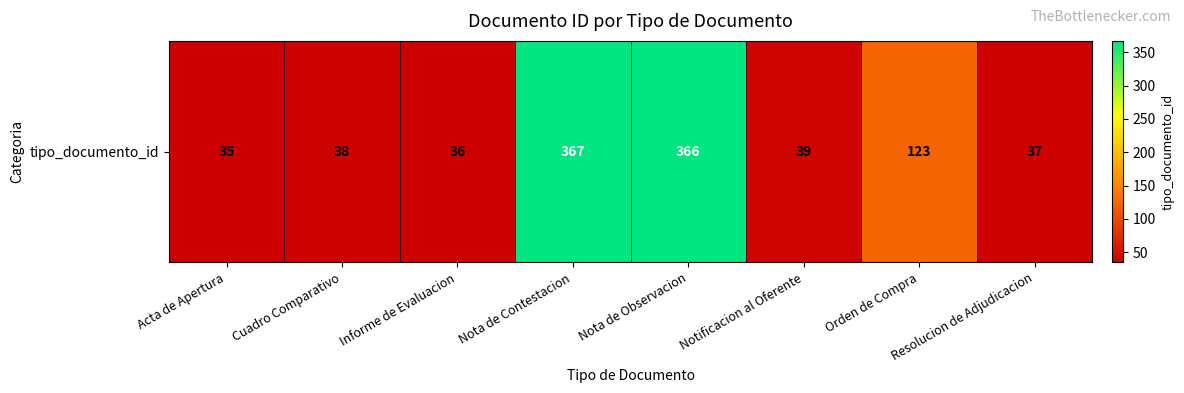

Rank the categories by value from lowest to highest.

Acta de Apertura, Informe de Evaluacion, Resolucion de Adjudicacion, Cuadro Comparativo, Notificacion al Oferente, Orden de Compra, Nota de Observacion, Nota de Contestacion